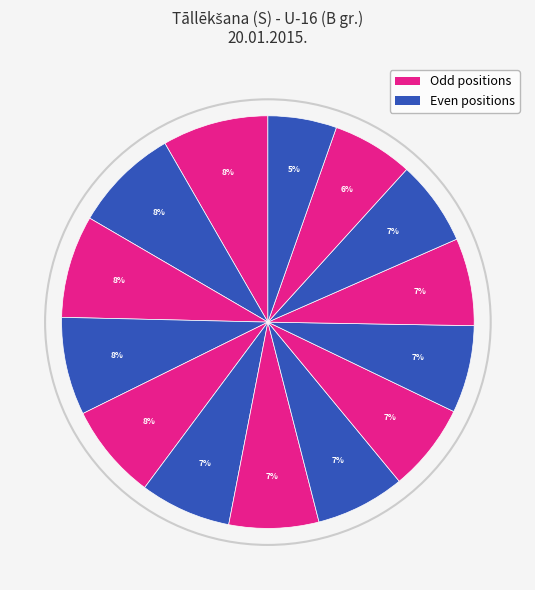

How many segments does this pie chart have?

14